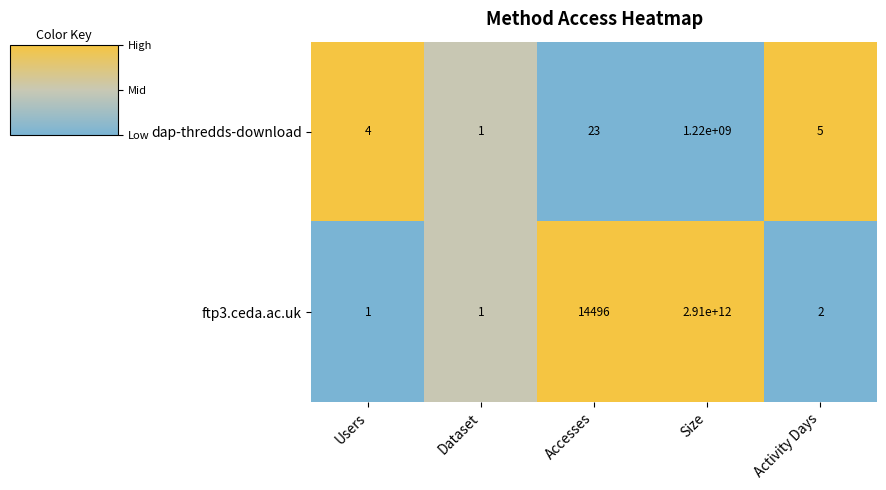

What is the difference between the highest and lowest values at Size?

2908780000000